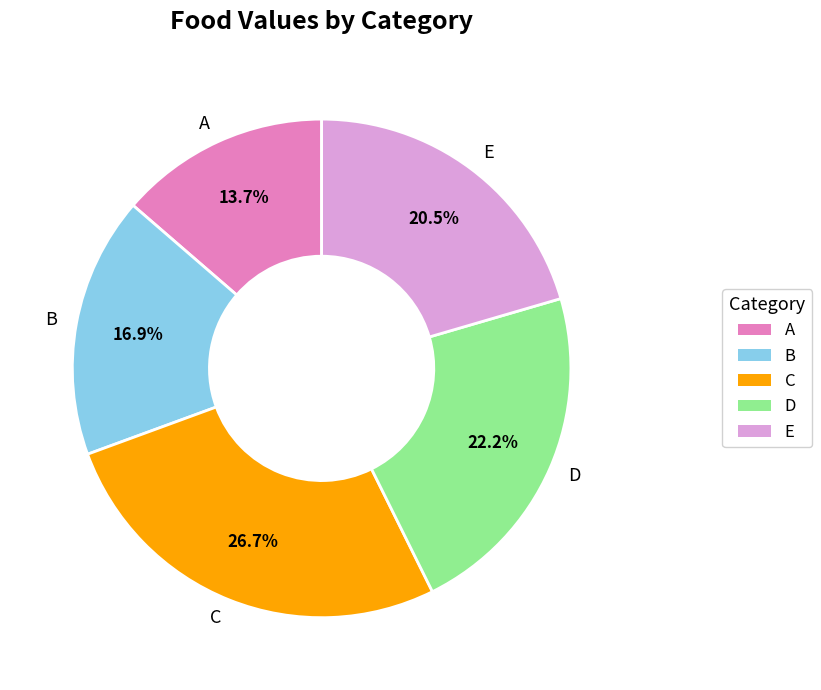

True or false: B accounts for 17% of the total.

True